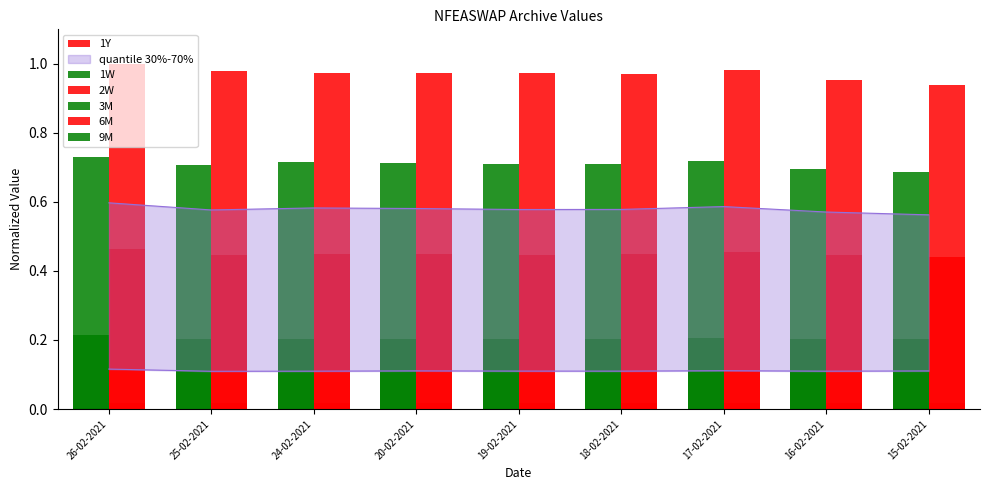

Between 24-02-2021 and 25-02-2021, which is larger?

24-02-2021